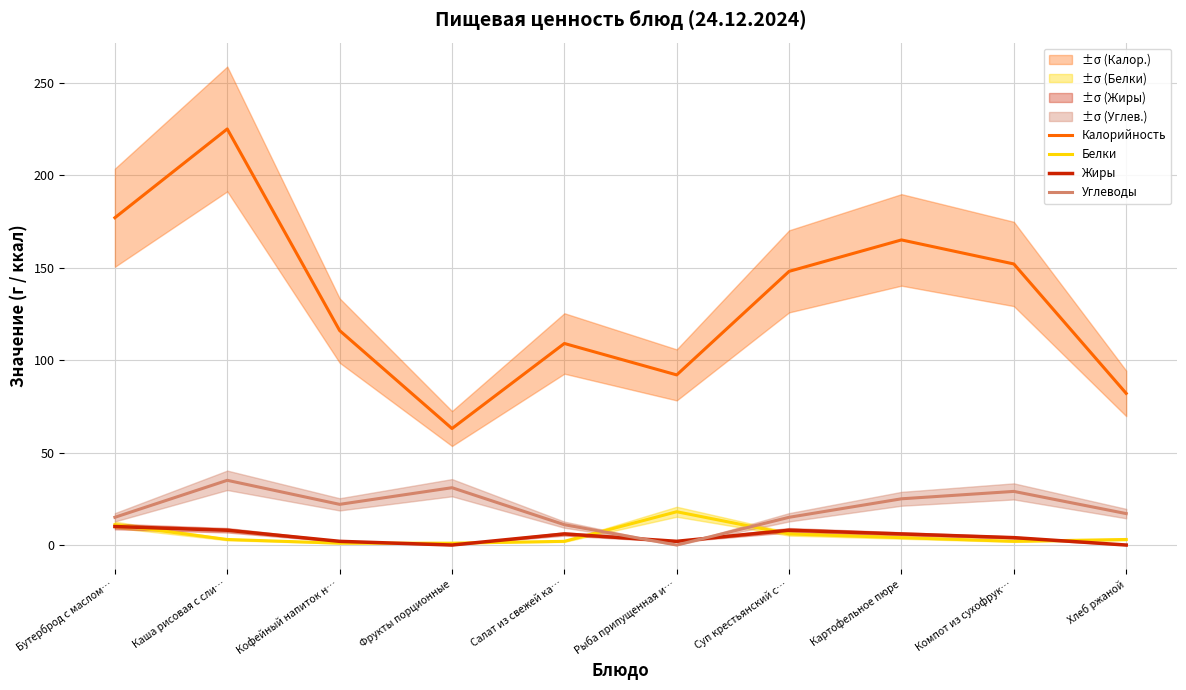

Which series ends up on top after the final intersection of Углеводы and Жиры?

Углеводы